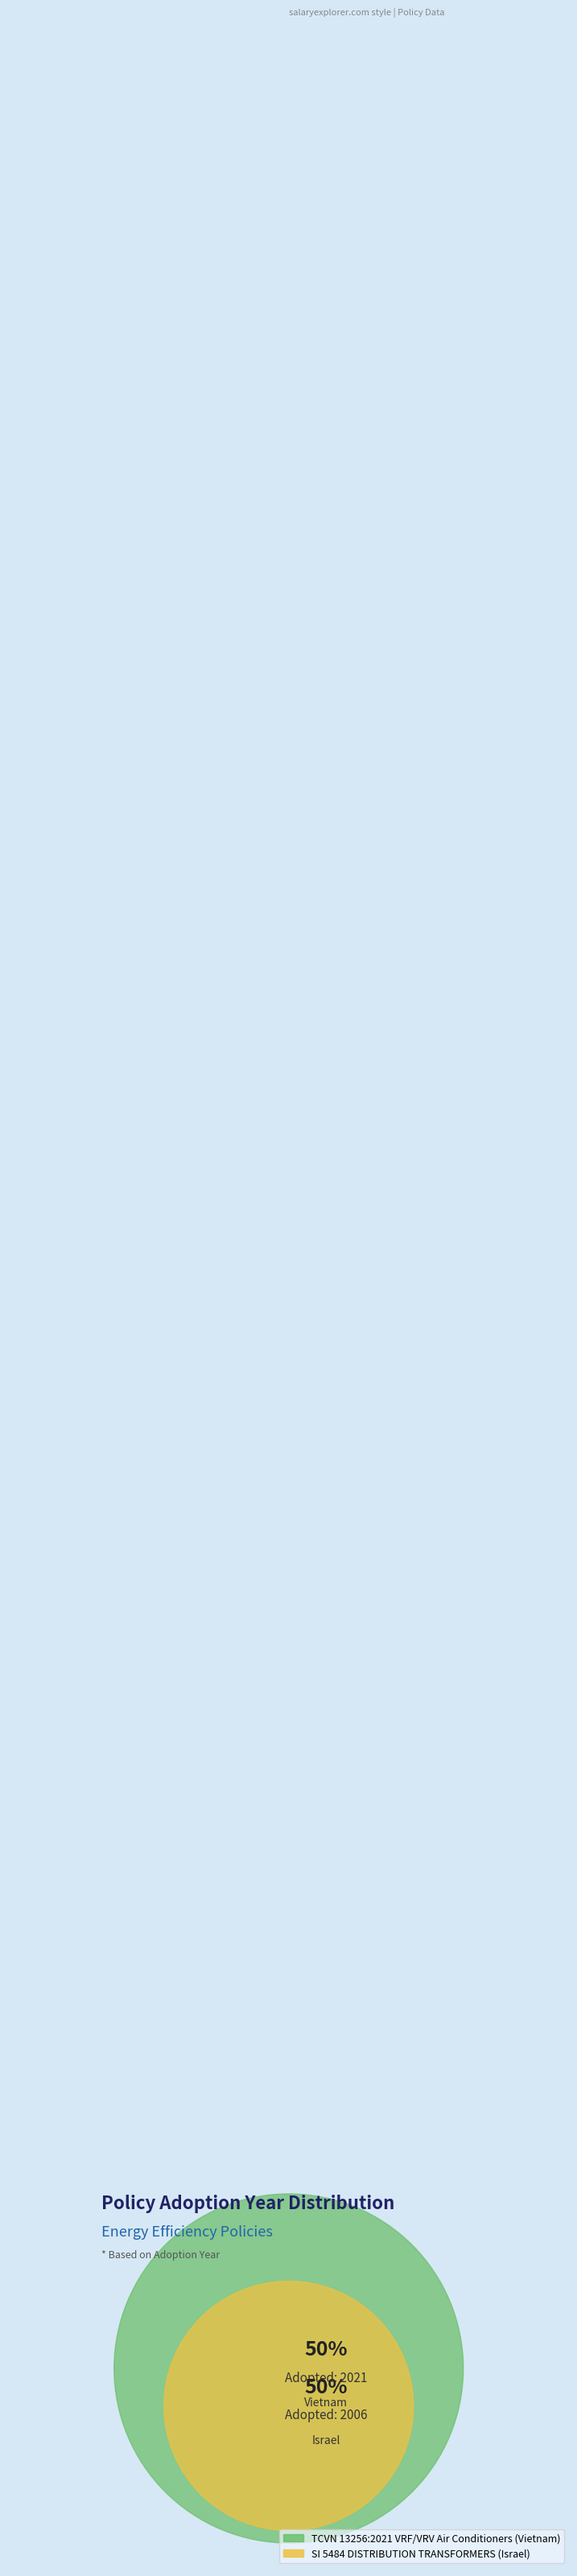

Combined, what portion of the pie is TCVN 13256:2021 VRF/VRV Air Conditioners (Vietnam) and SI 5484 DISTRIBUTION TRANSFORMERS (Israel)?

100.0%